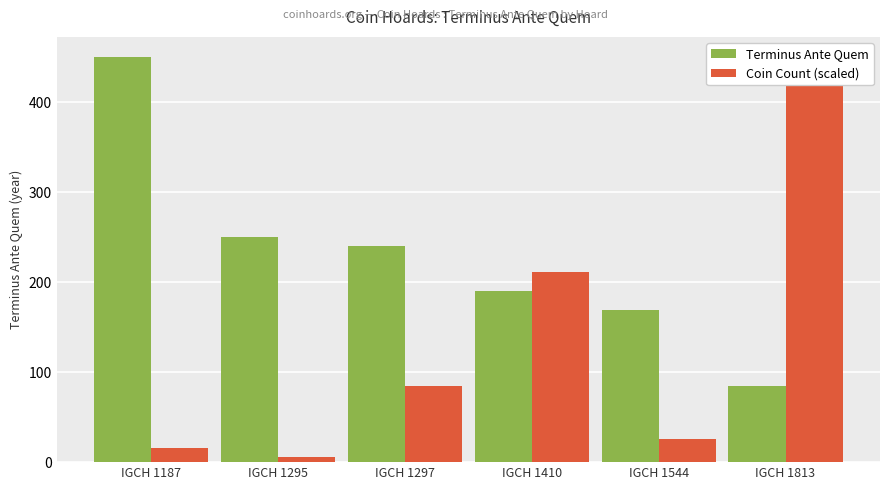

Is it true that Coin Count (scaled) equals 49.8 at IGCH 1410?

False